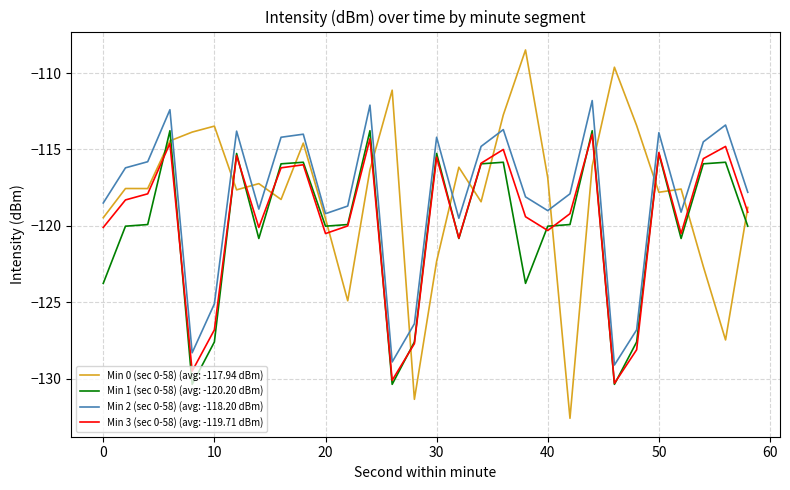

Which series has the widest spread of values?

Min 0 (sec 0-58) (avg: -117.94 dBm)